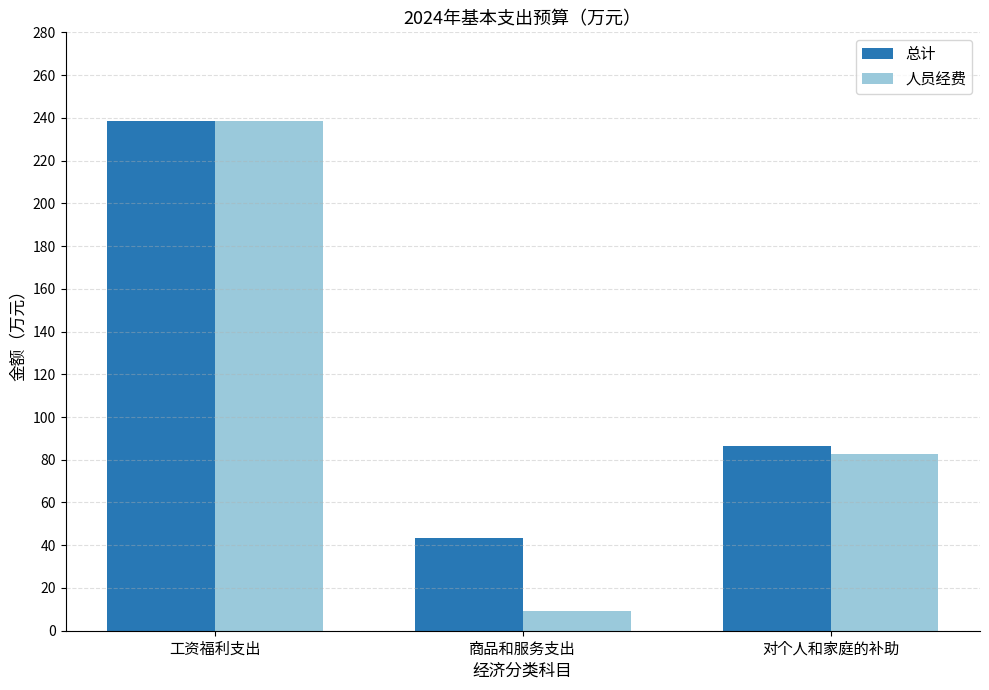

What is the greatest value displayed?

238.5